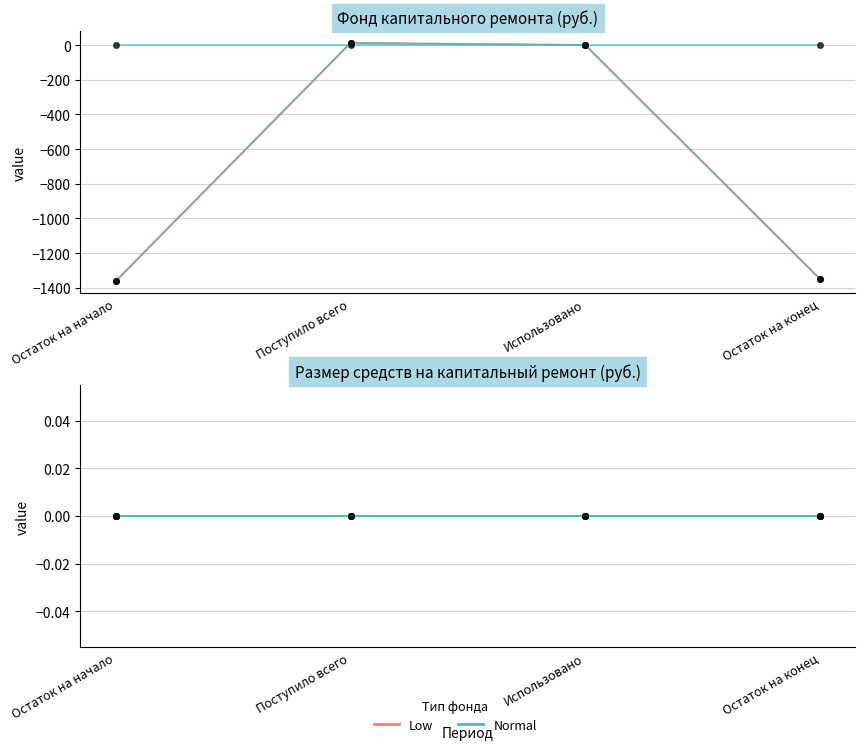

What value does the Итого фонд капитального ремонта series have at Поступило всего?

12.1